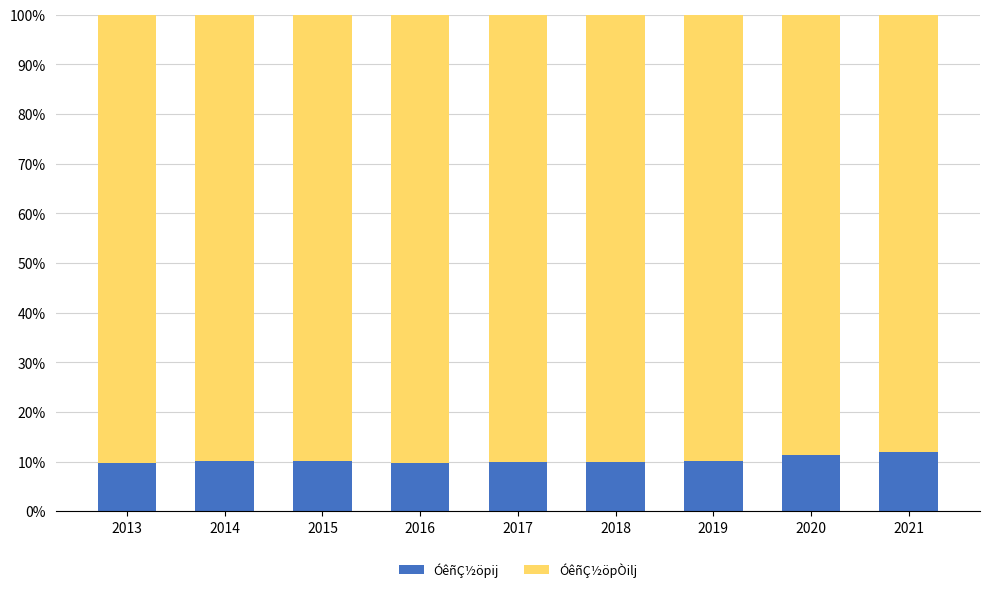

The value of ÓêñÇ½öpij at 2019 is 10.0. True or false?

True